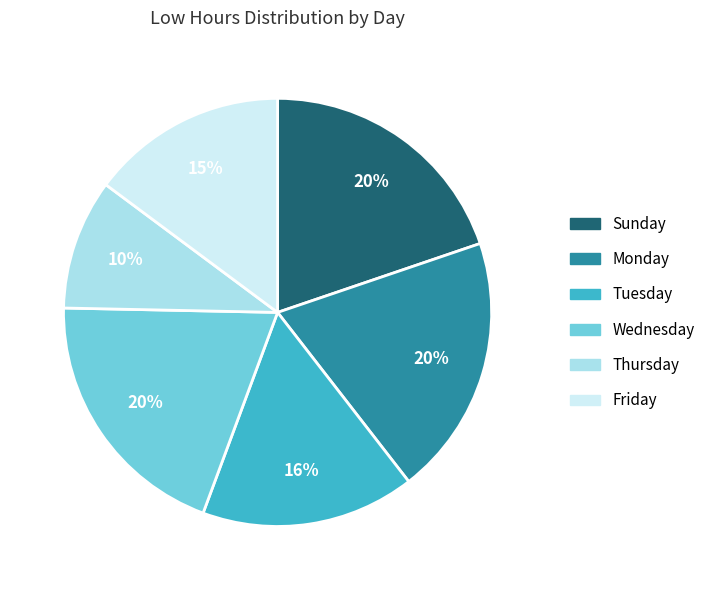

Which category has the smallest portion of the pie?

Thursday